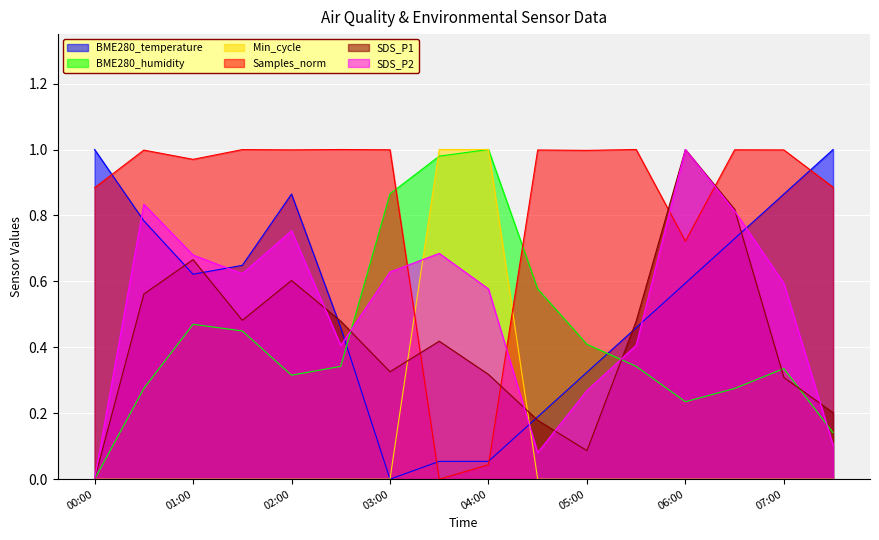

Does the chart display data point markers on the line(s)?

No